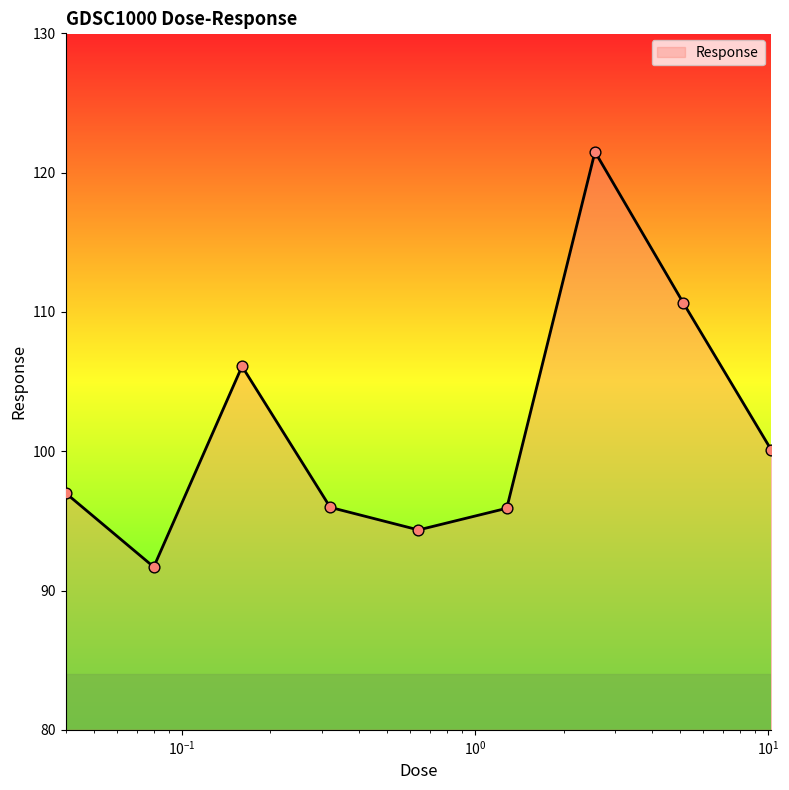

What is the smallest value displayed?

91.7